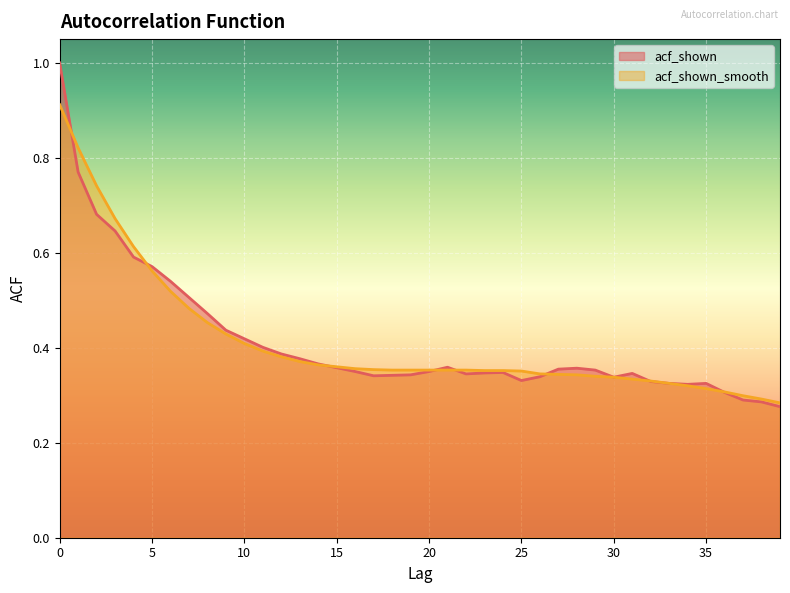

True or false: acf_shown_smooth and acf_shown intersect in this chart.

True